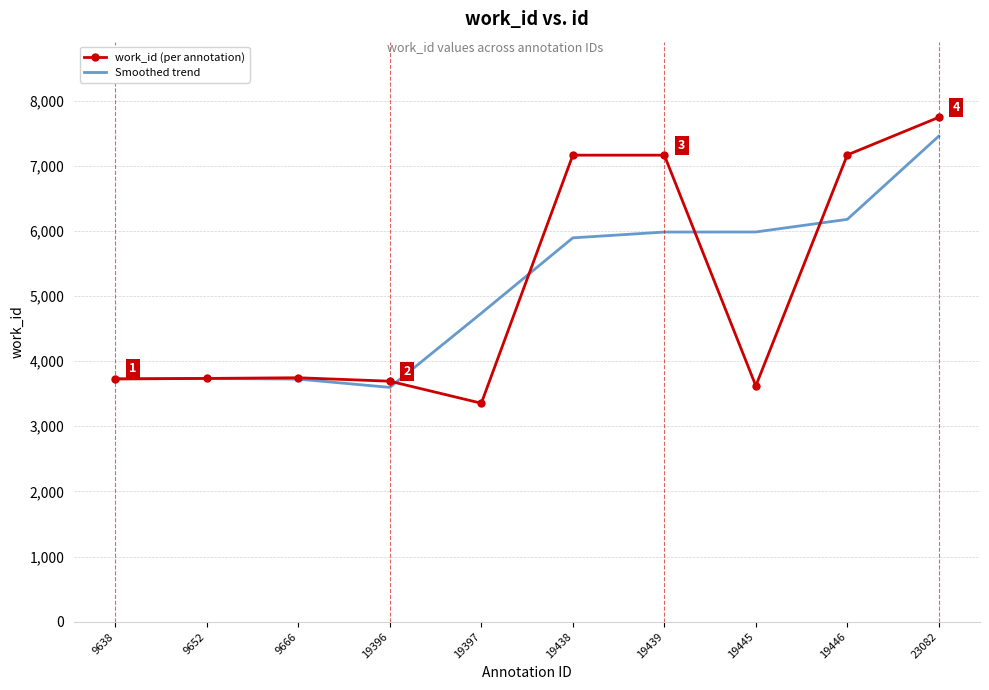

The value of work_id (per annotation) at 19438 is 7161.0. True or false?

True